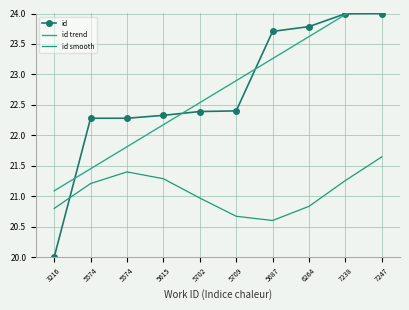

At which label does id trend first exceed 22?

5615